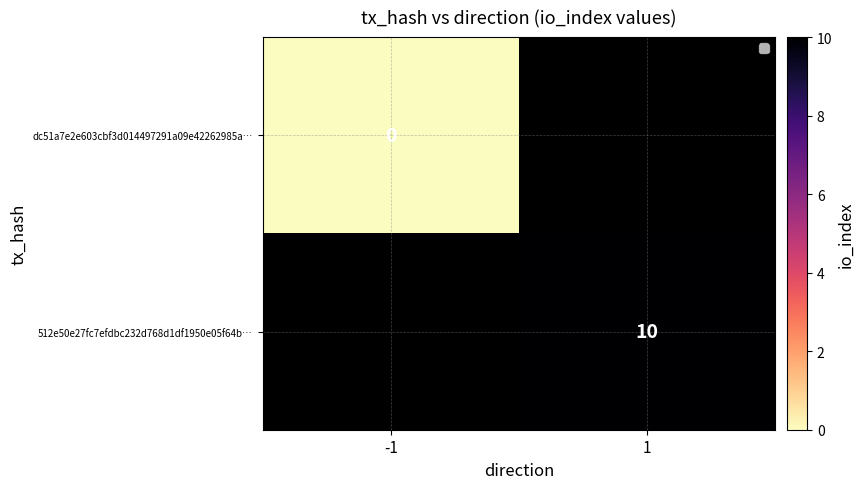

True or false: 512e50e27fc7efdbc232d768d1df1950e05f64b… has a value of 10 at 1.

True